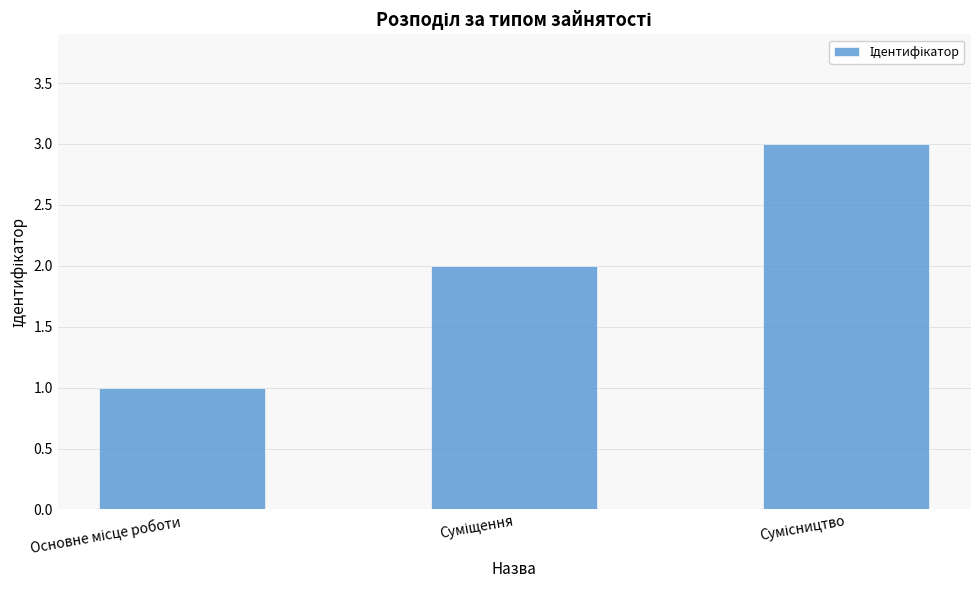

How many series are shown in this chart?

1